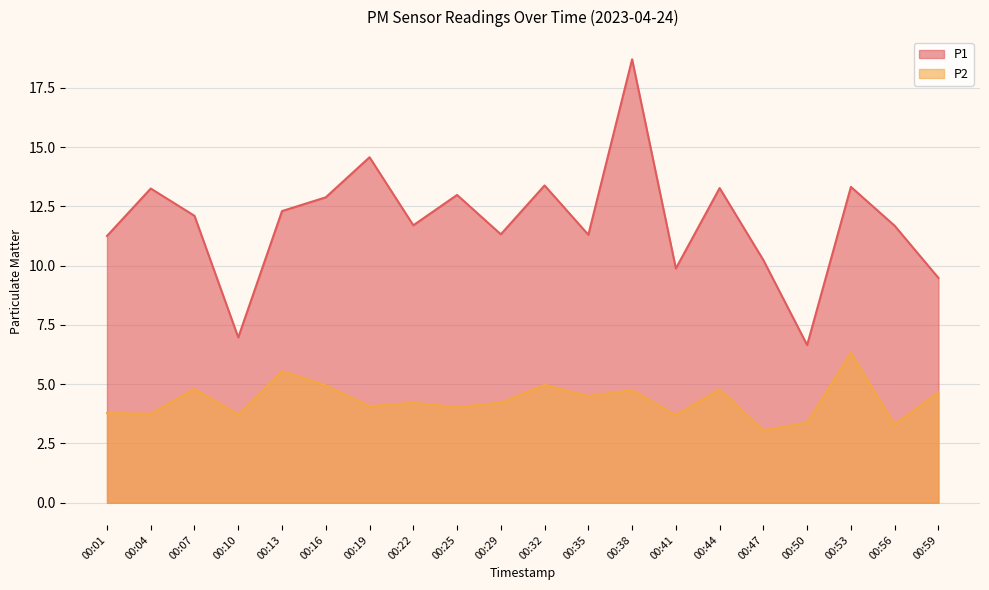

List the series in order of their overall mean, lowest first.

P2, P1